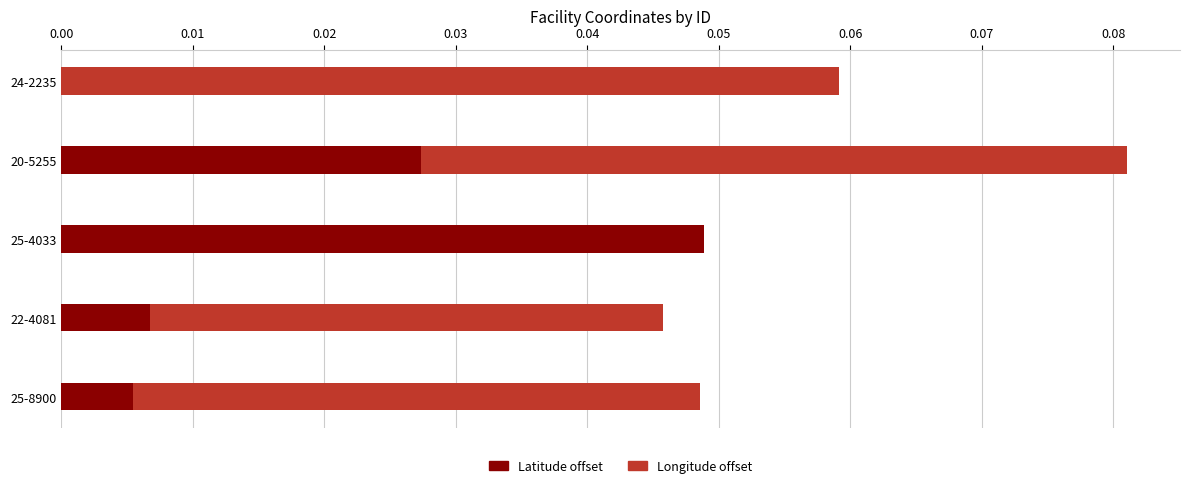

Is it true that Latitude offset equals 0.0 at 20-5255?

True